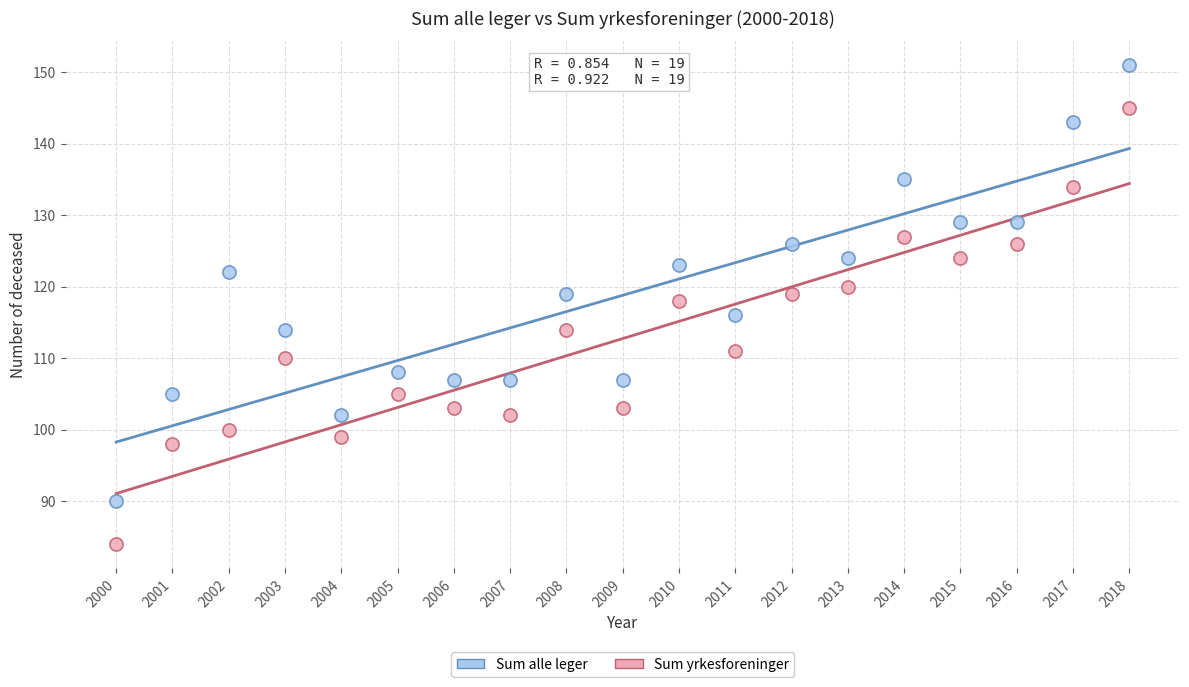

Which series reaches the minimum Y coordinate?

Sum yrkesforeninger